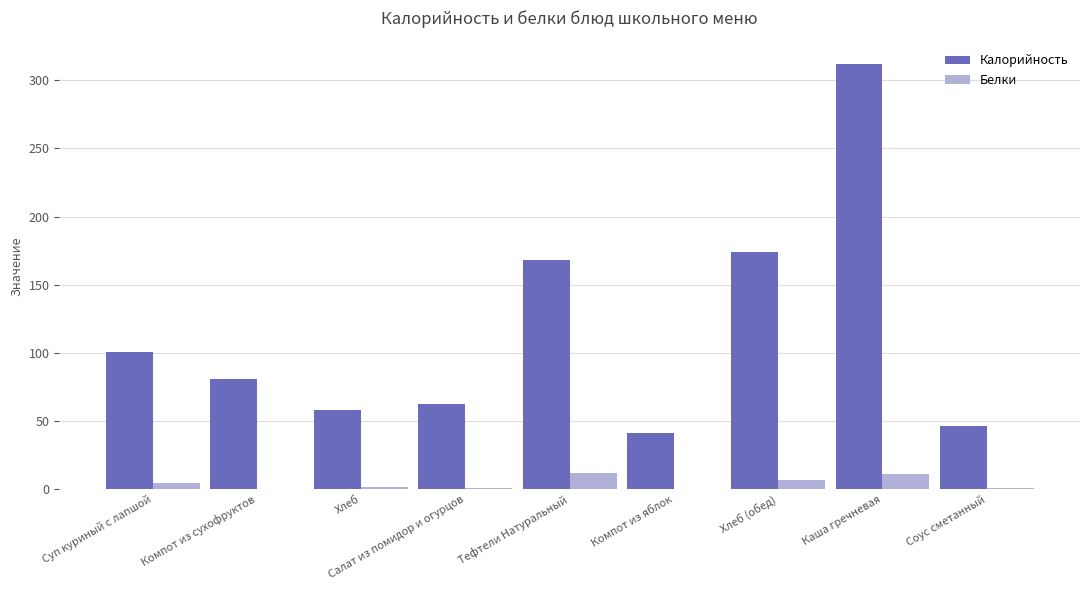

Which series has the largest total across all categories?

Калорийность